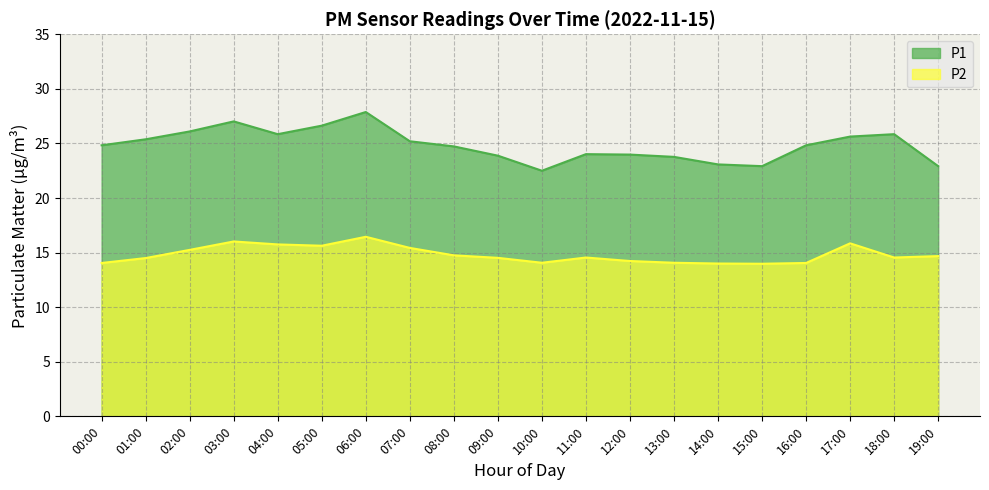

How many series are shown in this chart?

2